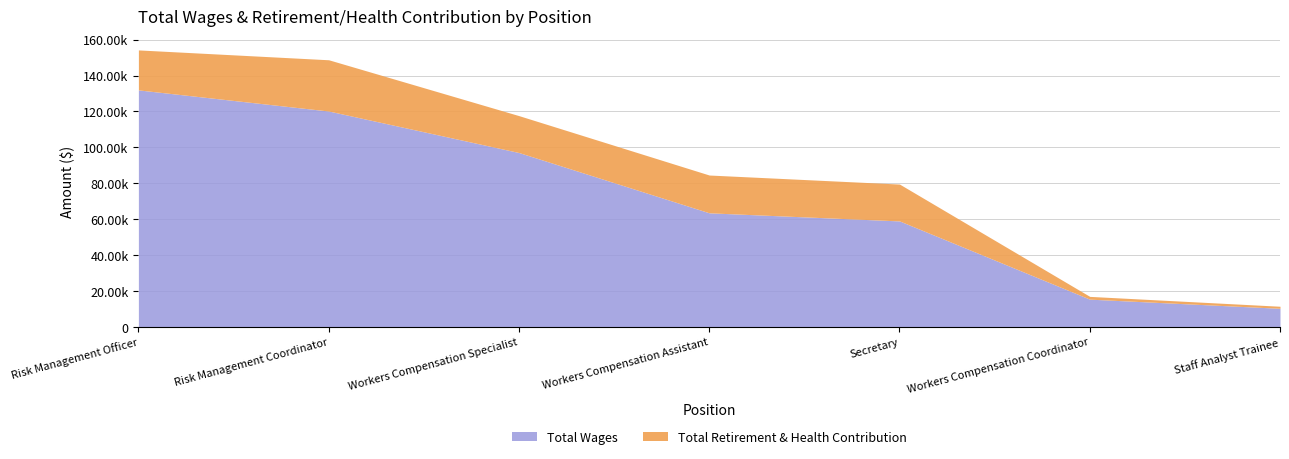

What is the label of the 5th point from the right?

Workers Compensation Specialist